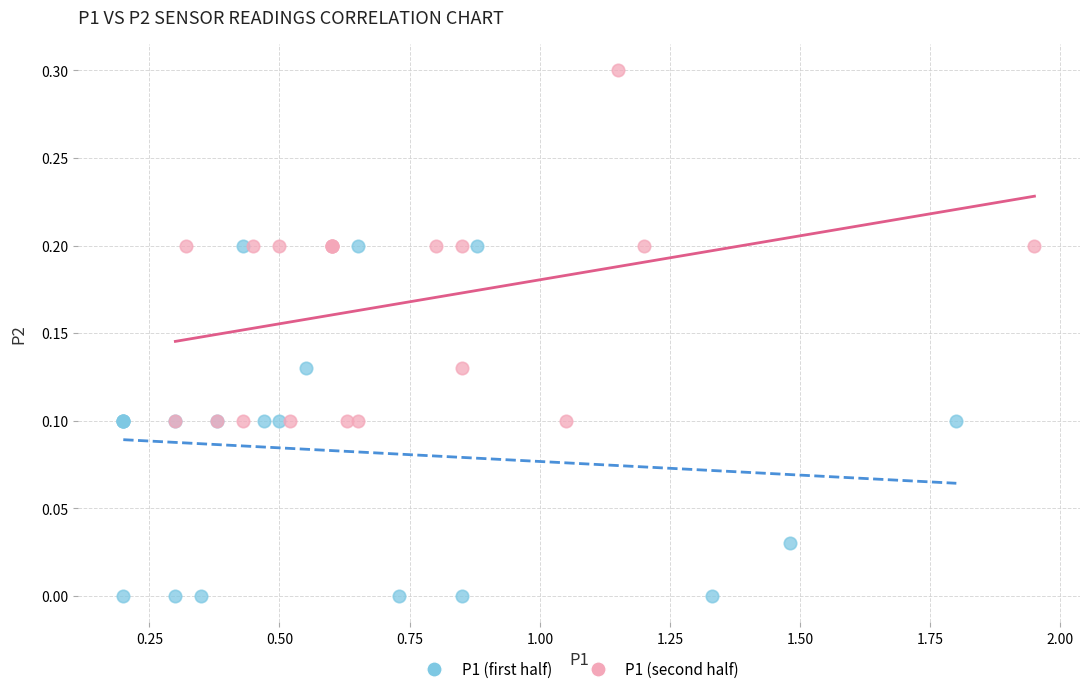

Which series reaches the minimum Y coordinate?

P1 (first half)